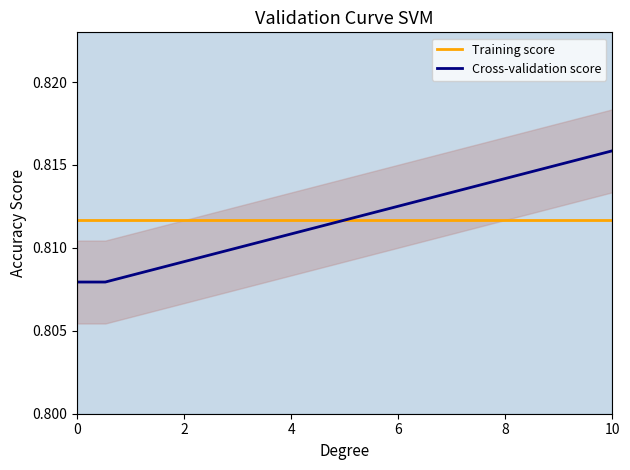

Which series has the largest total across all categories?

Training score